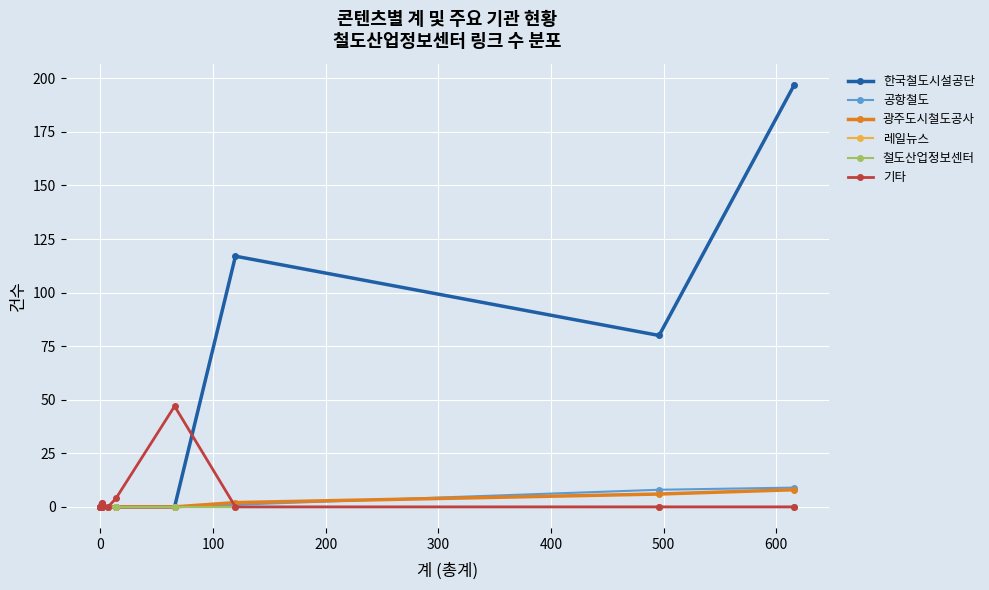

What are all the series names shown in the legend?

한국철도시설공단, 공항철도, 광주도시철도공사, 레일뉴스, 철도산업정보센터, 기타